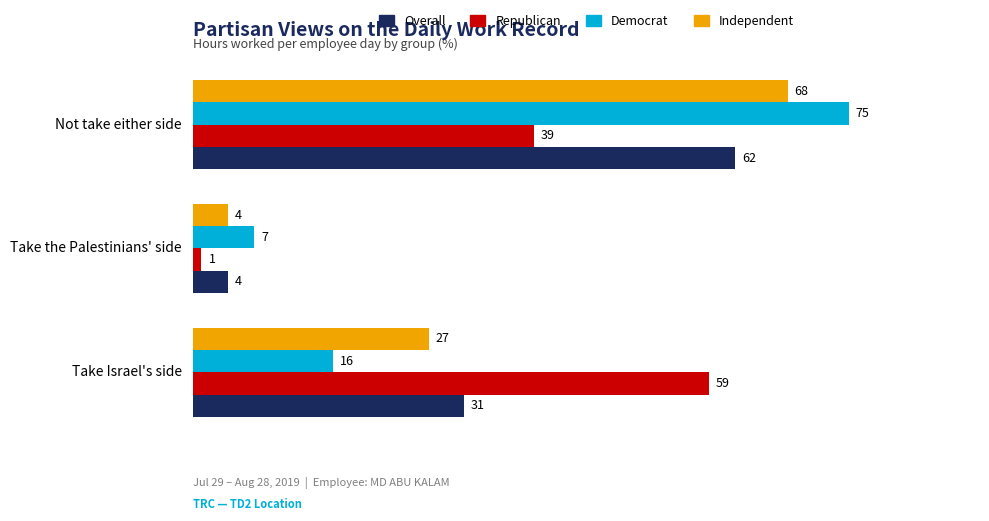

How many series are shown in this chart?

4